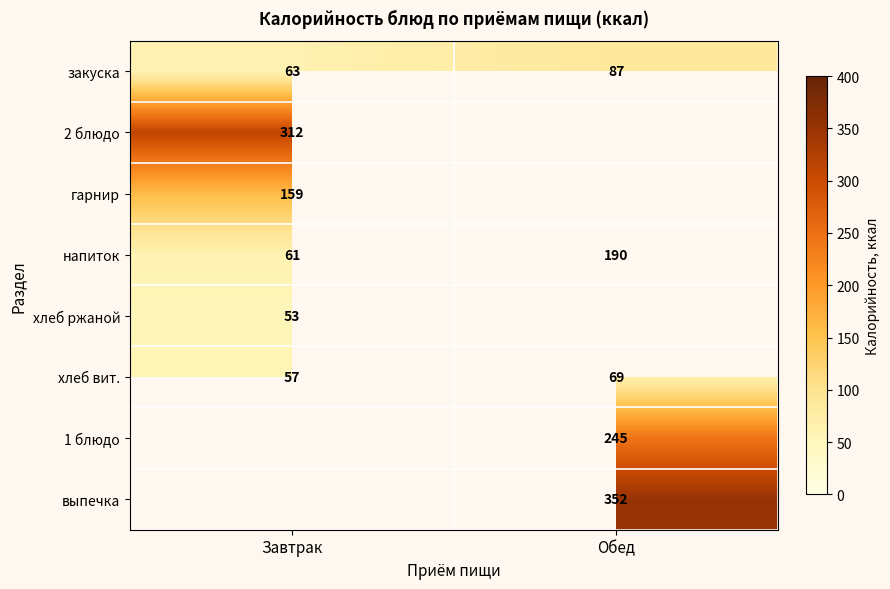

Is the value of закуска at Завтрак greater than the value of хлеб вит. at Завтрак?

Yes